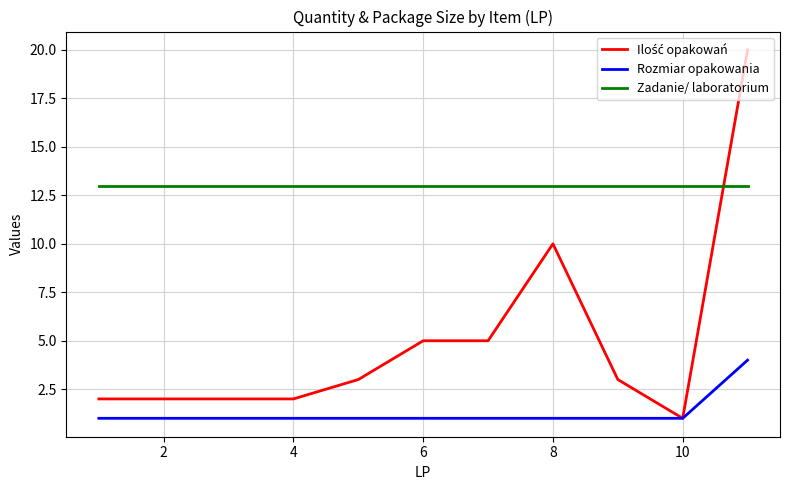

Which series has the largest total across all categories?

Zadanie/ laboratorium